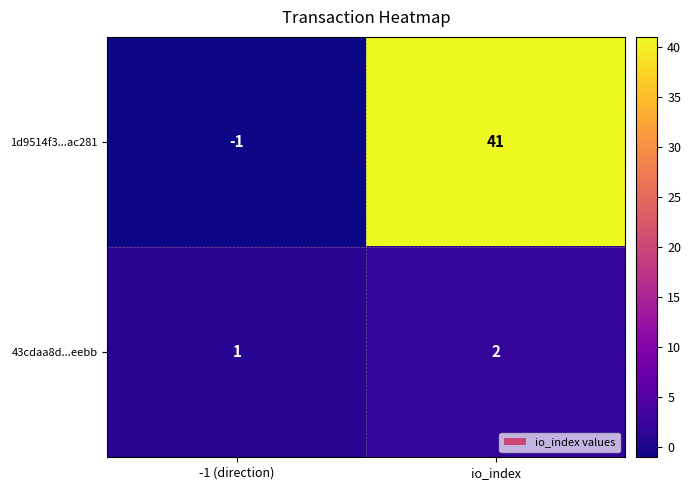

Where is 1d9514f3...ac281 nearest to the value 20?

-1 (direction)